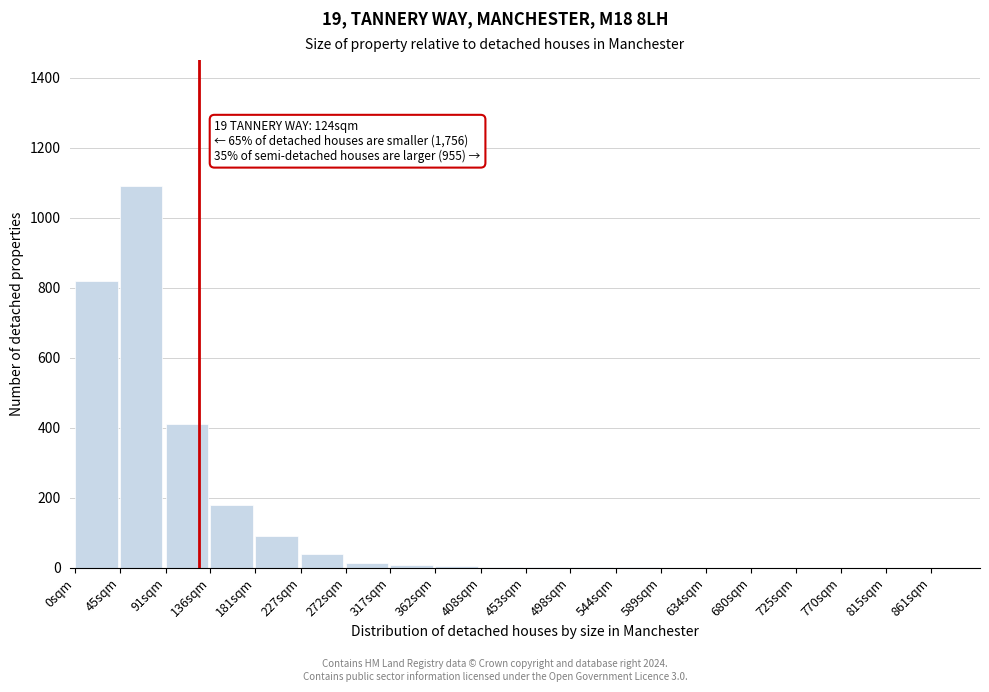

True or false: the data shows 592 at 91sqm.

False